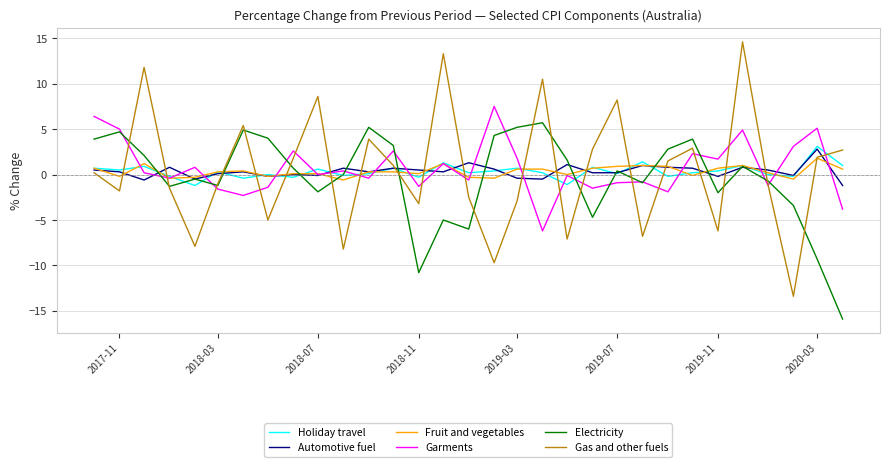

How many lines are shown in the chart?

6